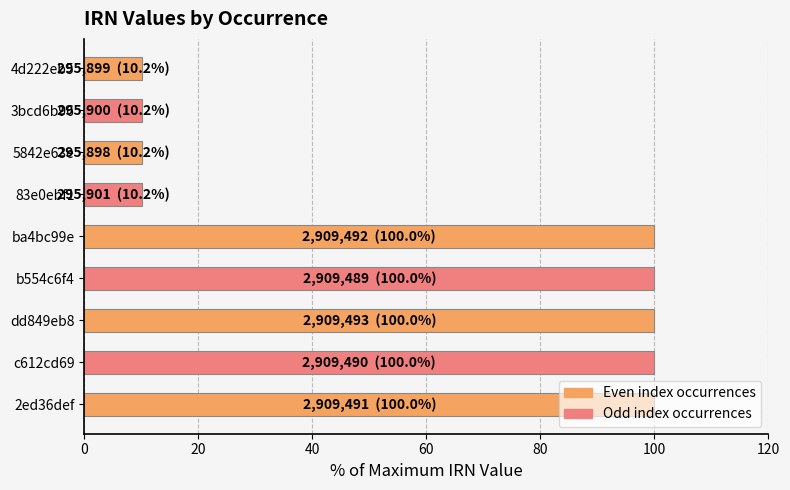

What is the minimum value shown in the chart?

10.2